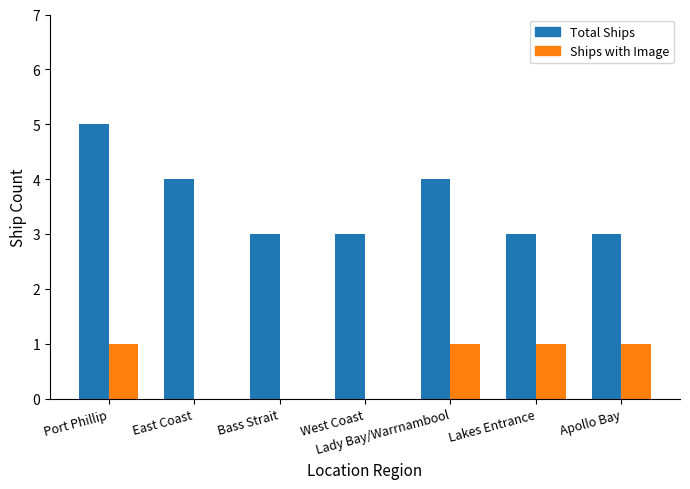

What is the greatest value displayed?

5